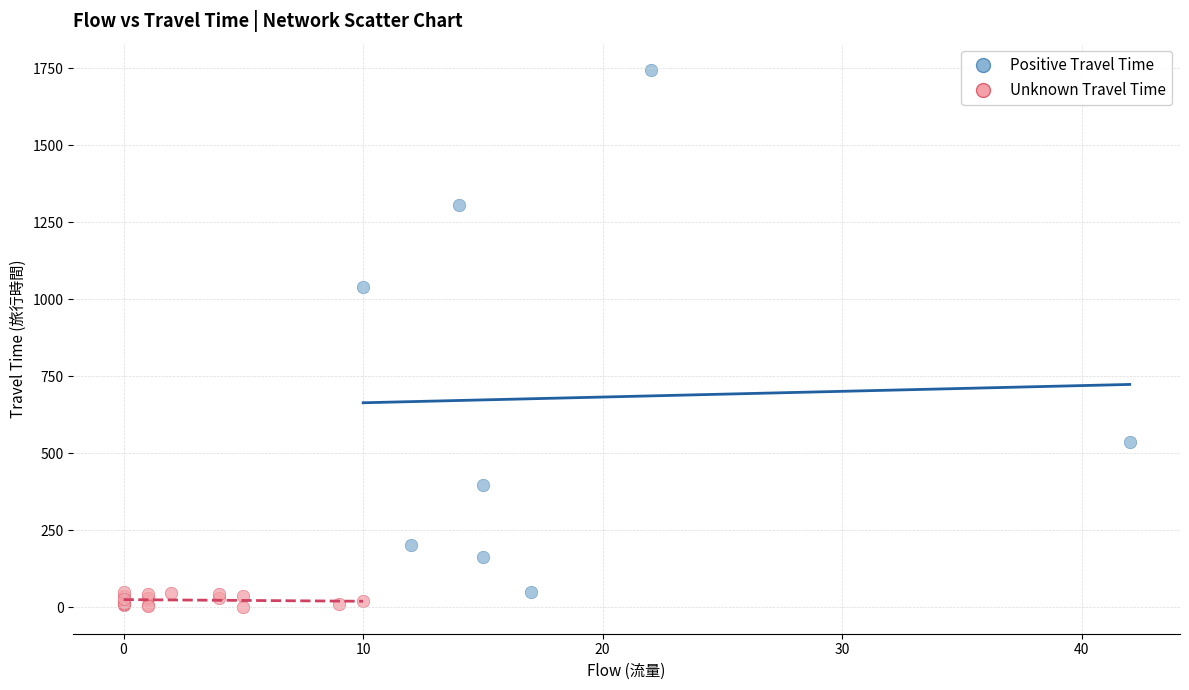

Which series reaches the maximum Y coordinate?

Positive Travel Time